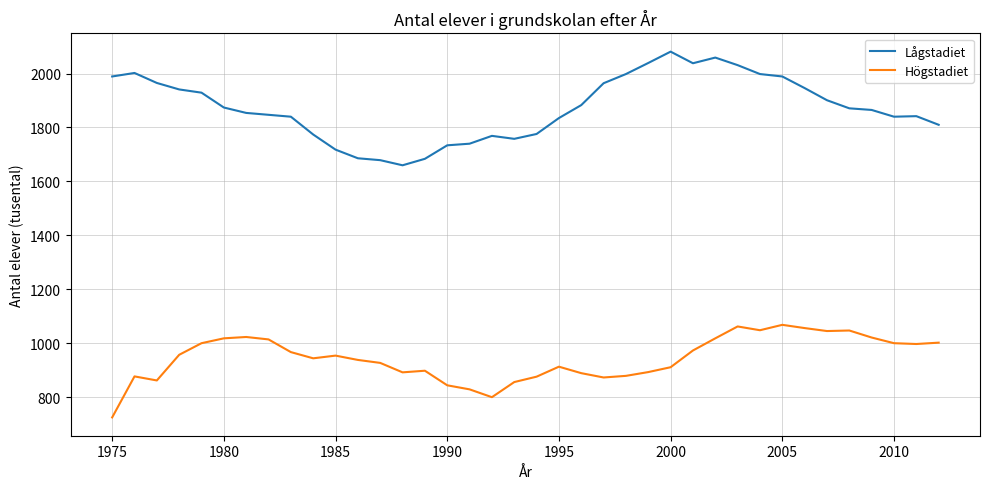

Which series has the widest spread of values?

Lågstadiet